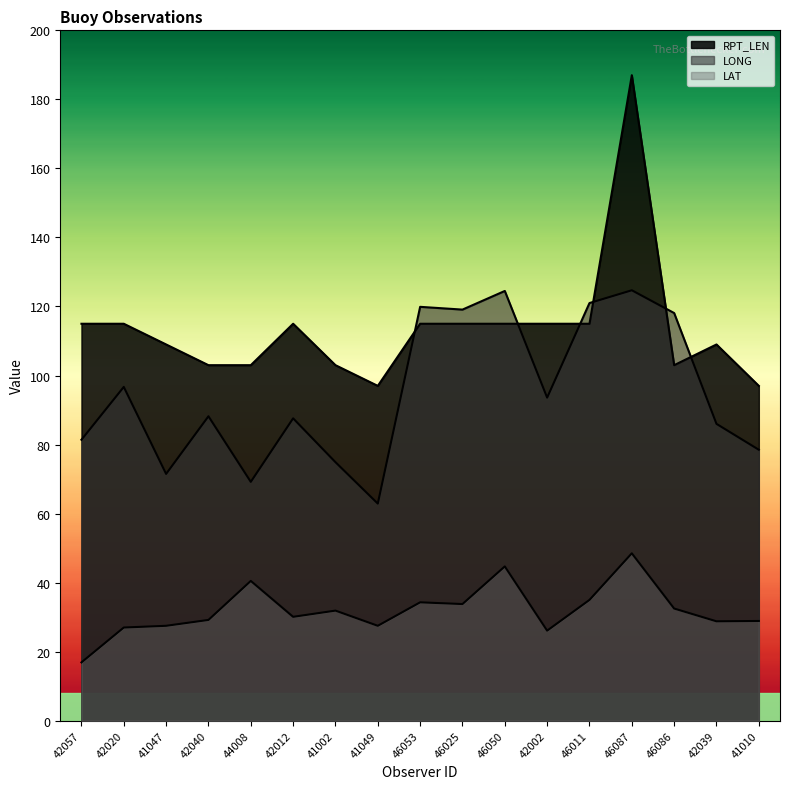

At which category does LONG reach its first local valley?

41047